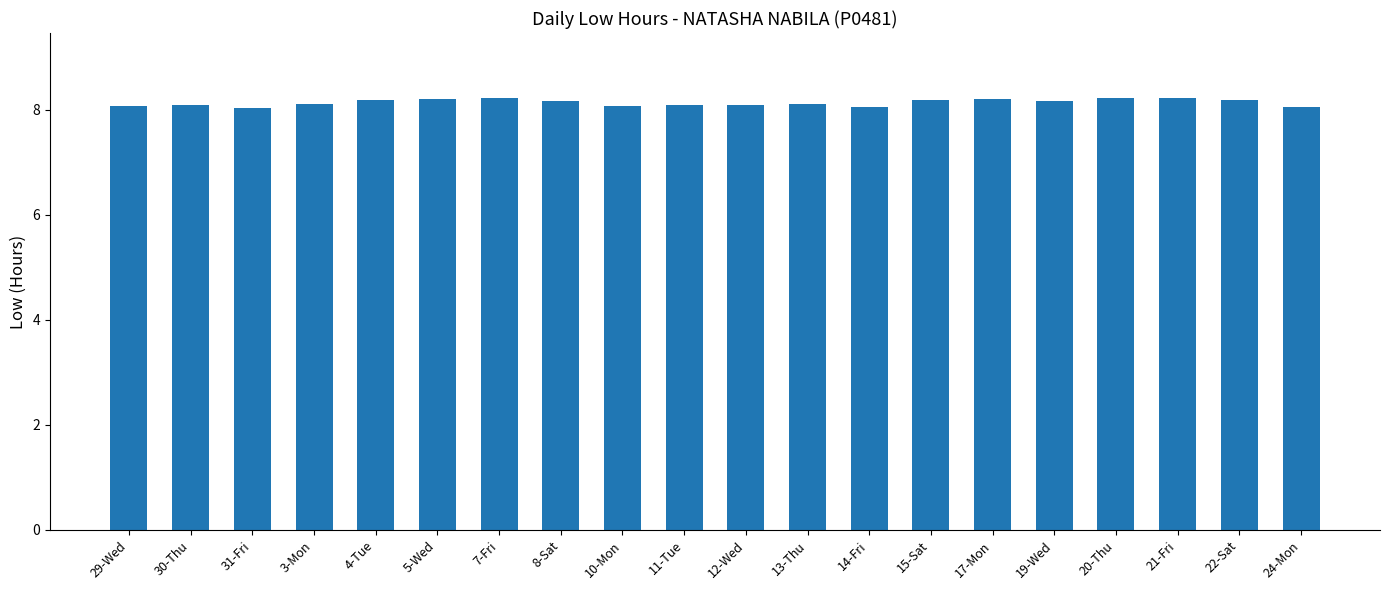

What is the change in value from 12-Wed to 22-Sat?

+0.1